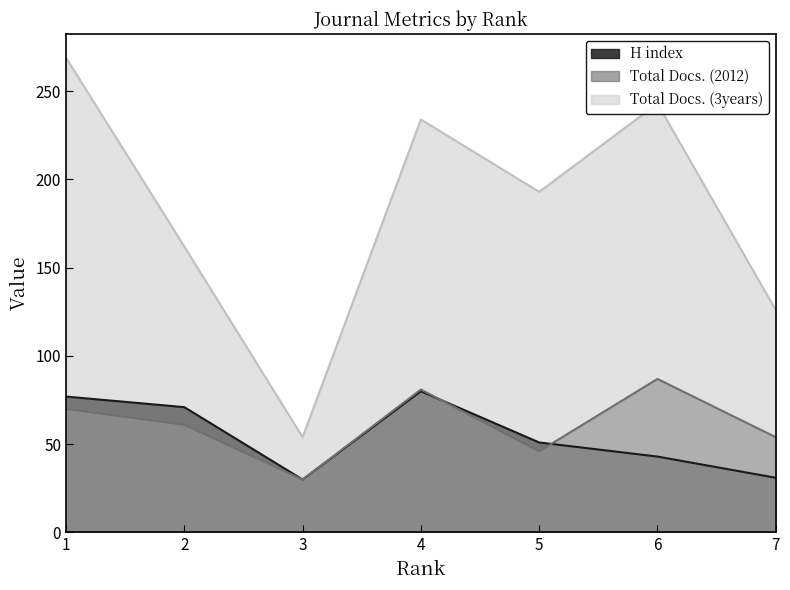

How many interior local valleys does the H index series have?

1